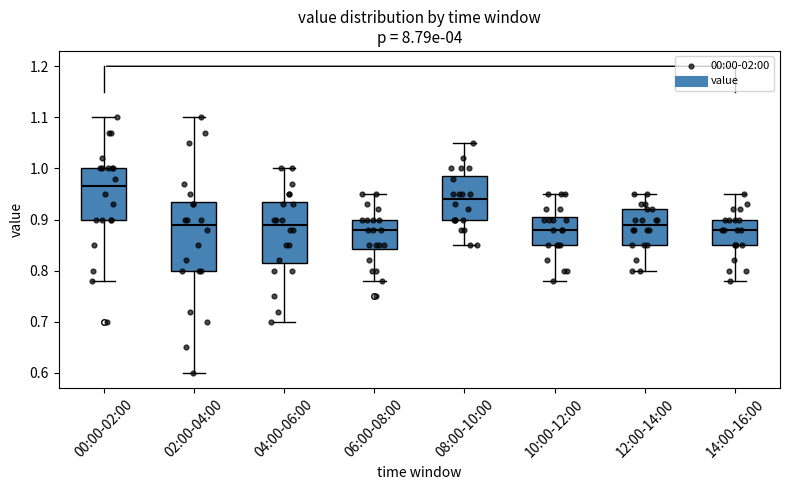

Reading left to right, read every box against the y-axis: the position of its median line, the range the box covers, and the ends of its whiskers. The values are not printed on the chart, so give them approximately, as read against the axis.

00:00-02:00: median 0.97, box 0.90 to 1.00, whiskers 0.78 to 1.10
02:00-04:00: median 0.89, box 0.80 to 0.94, whiskers 0.60 to 1.10
04:00-06:00: median 0.89, box 0.82 to 0.94, whiskers 0.70 to 1.00
06:00-08:00: median 0.88, box 0.84 to 0.90, whiskers 0.78 to 0.95
08:00-10:00: median 0.94, box 0.90 to 0.99, whiskers 0.85 to 1.05
10:00-12:00: median 0.88, box 0.85 to 0.91, whiskers 0.78 to 0.95
12:00-14:00: median 0.89, box 0.85 to 0.92, whiskers 0.80 to 0.95
14:00-16:00: median 0.88, box 0.85 to 0.90, whiskers 0.78 to 0.95